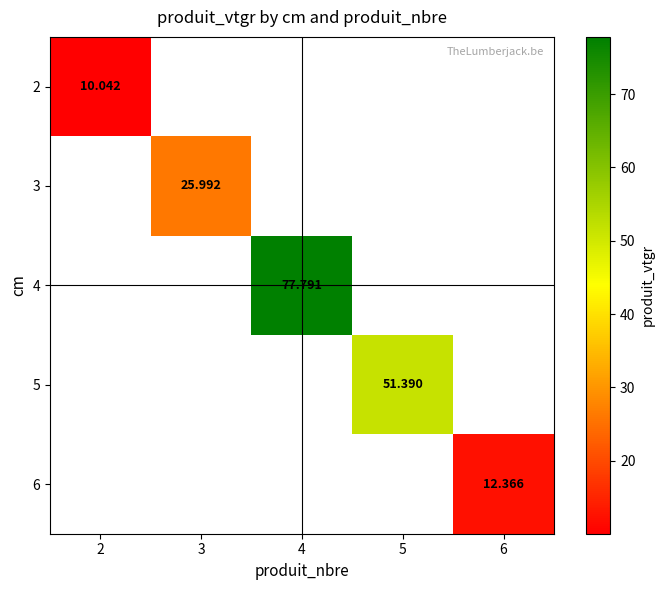

Is the value of 4 at 4 greater than the value of 6 at 6?

Yes